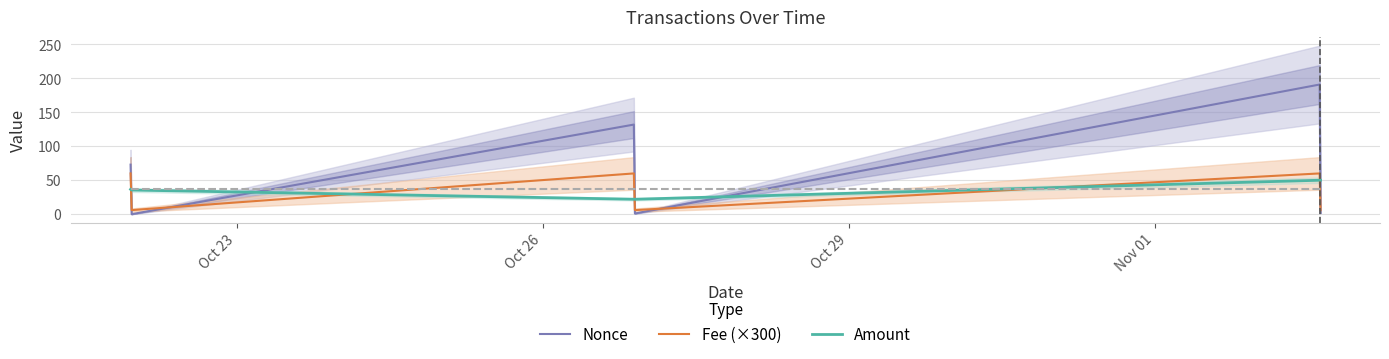

List the series in order of their peak value, lowest first.

Amount, Fee (×300), Nonce